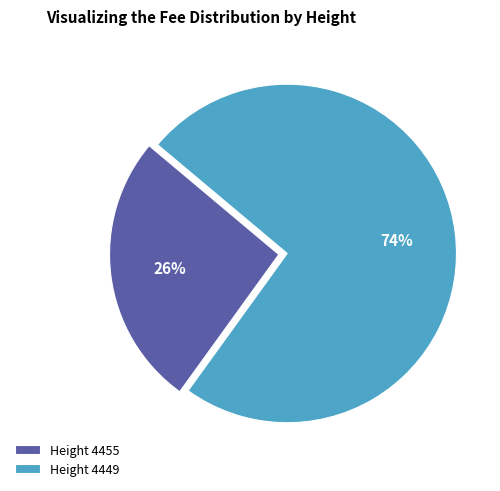

Does Height 4455 account for over 50% of the chart?

No